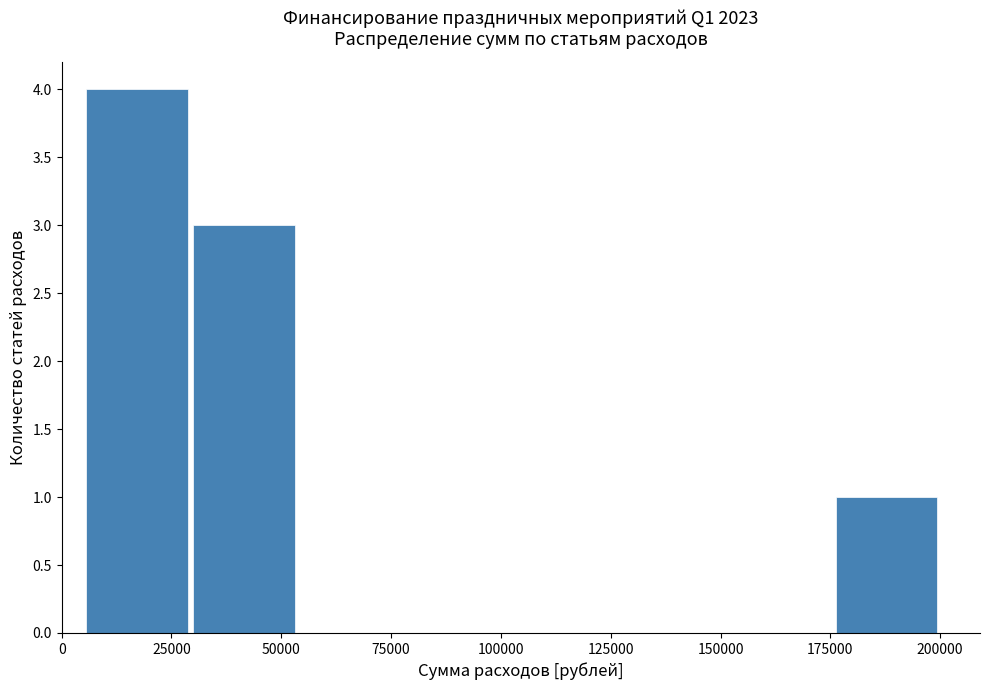

Reading left to right, list every bar in this chart as the range it spans on the x-axis followed by its height. Neither the bar edges nor the heights are printed on the chart, so give them approximately, as read against the axes.

5000 to 30000: 4
30000 to 55000: 3
55000 to 80000: 0
80000 to 105000: 0
105000 to 125000: 0
125000 to 150000: 0
150000 to 175000: 0
175000 to 200000: 1